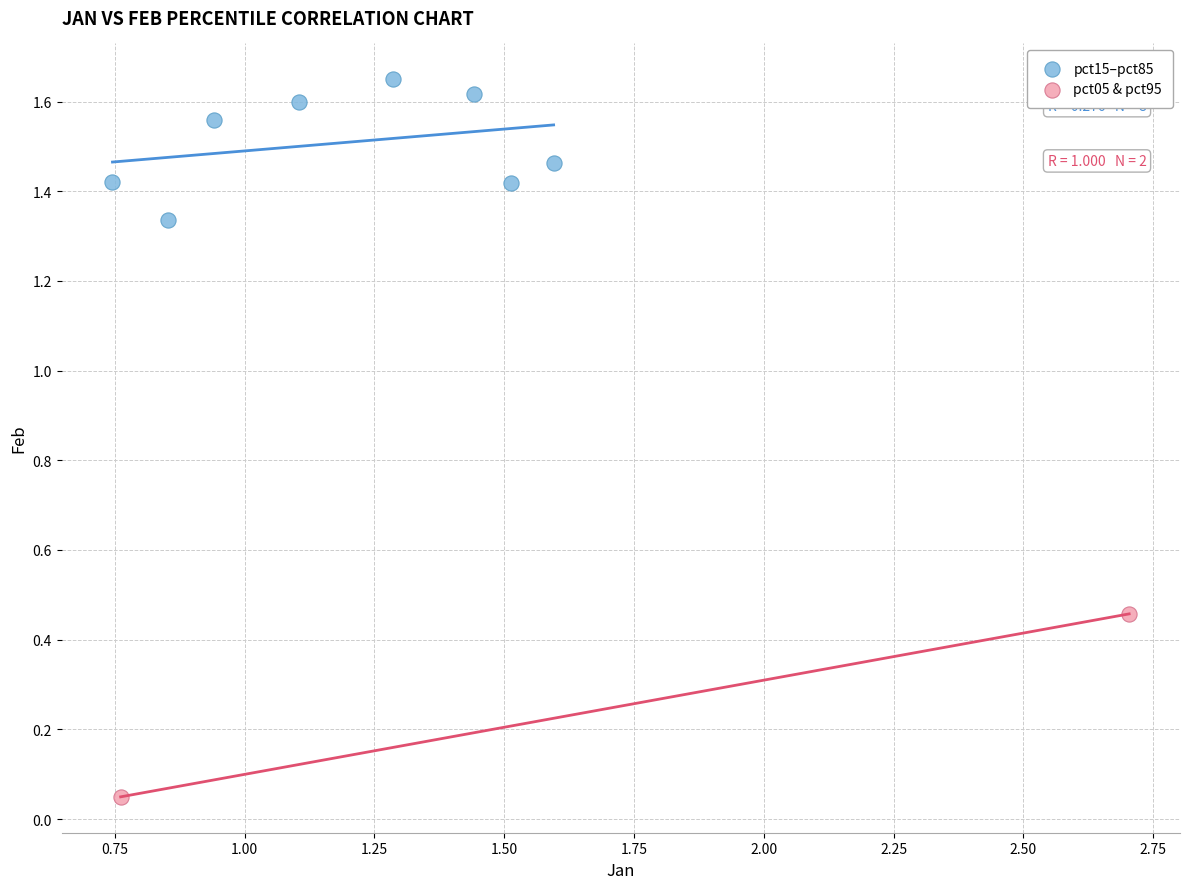

Which series contains the highest Y value?

pct15–pct85